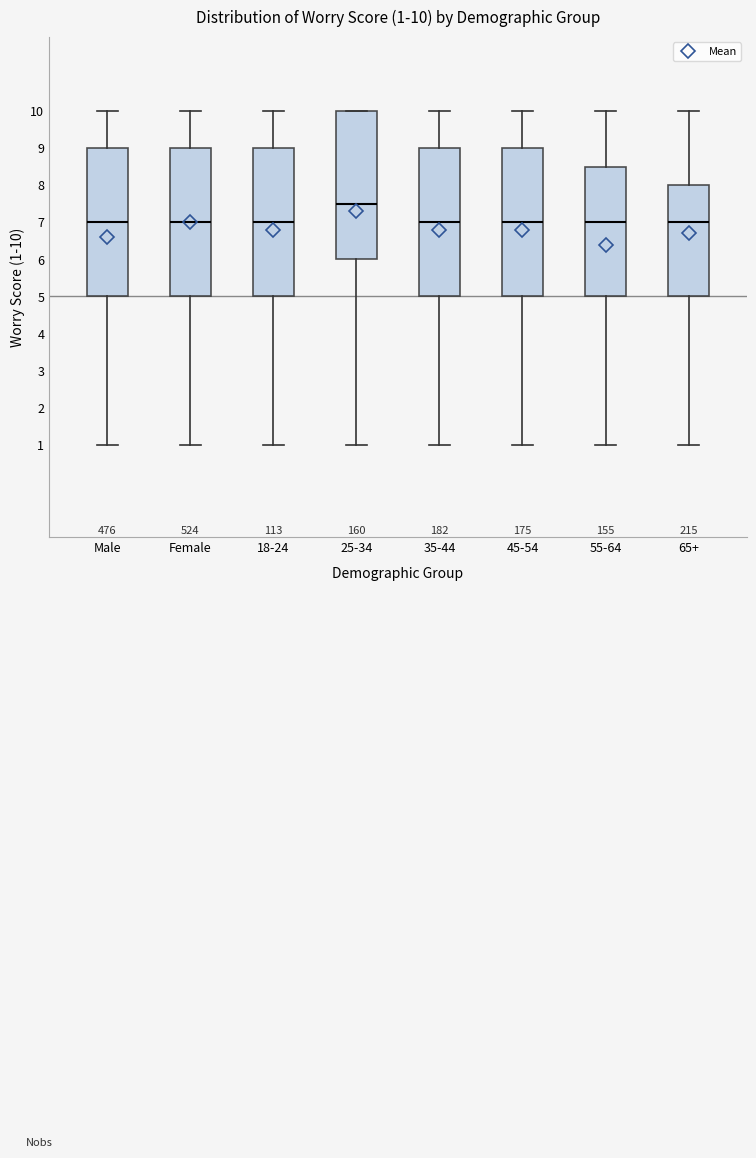

Which box has the highest median line?

25-34